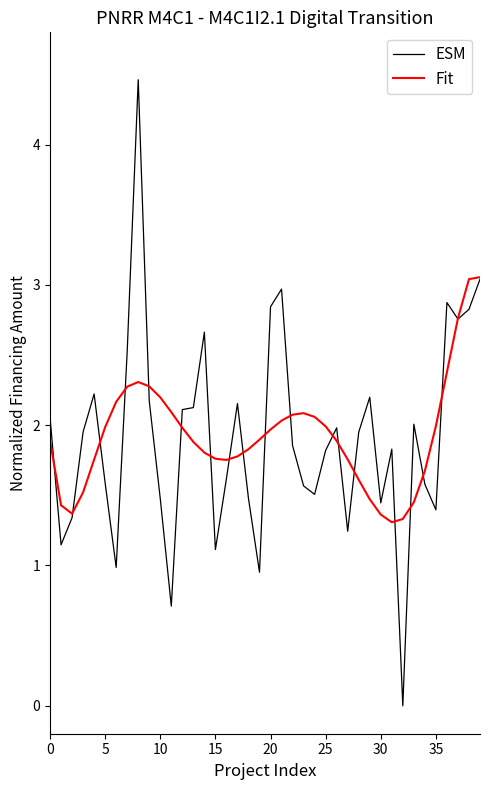

What is the difference between the maximum and minimum values in the Fit series?

1.7